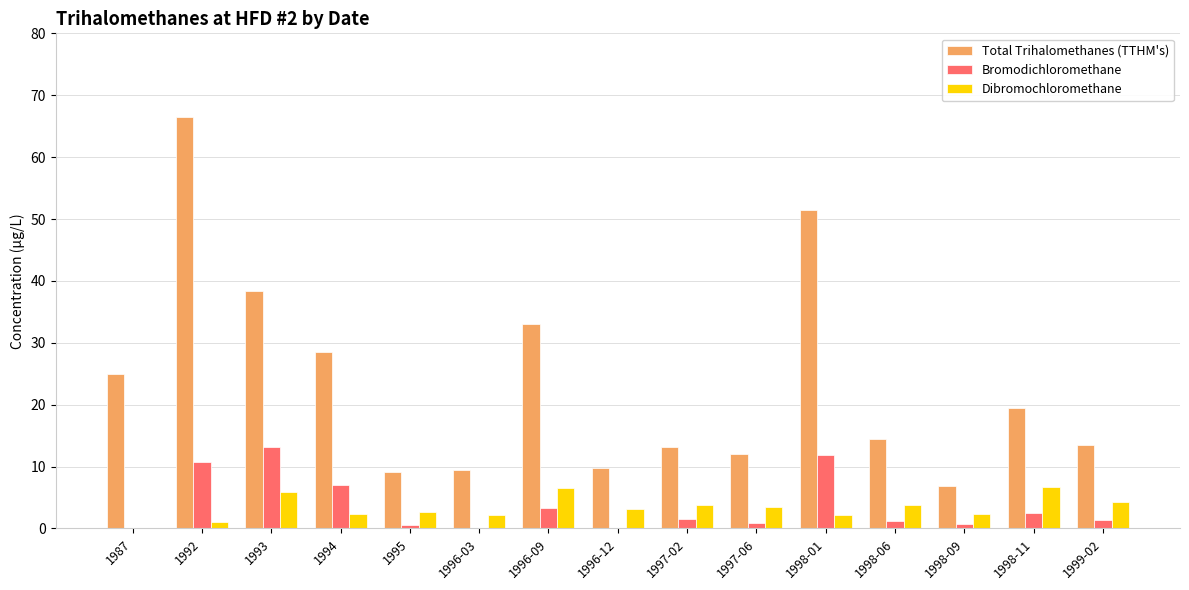

Which series changed the most between 1997-02 and 1998-11?

Total Trihalomethanes (TTHM's)